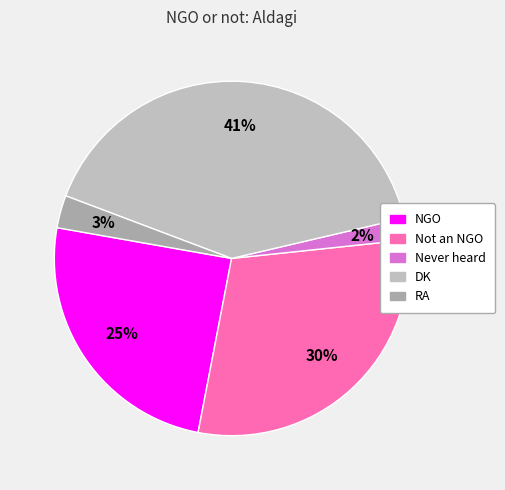

To the nearest percent, what is the difference between the NGO and RA slice percentages?

22%